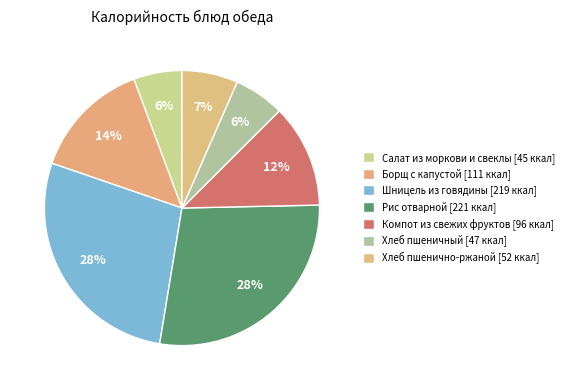

Count the number of slices in the pie.

7